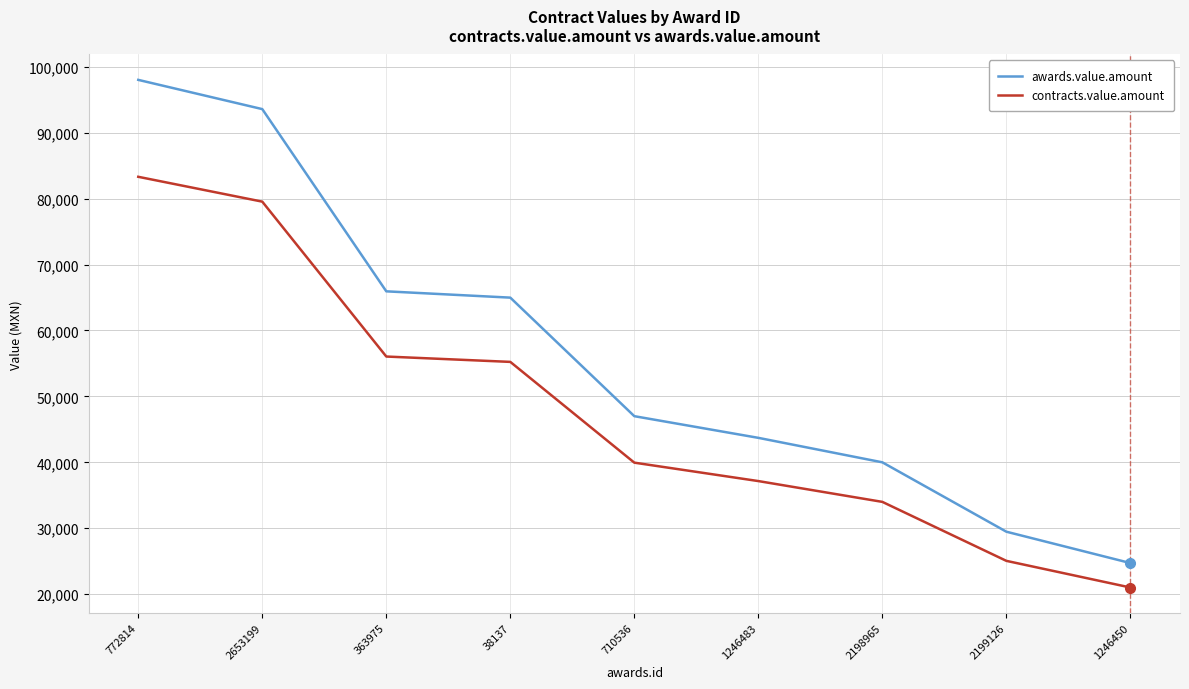

How many values in the contracts.value.amount series are below 39950?

4